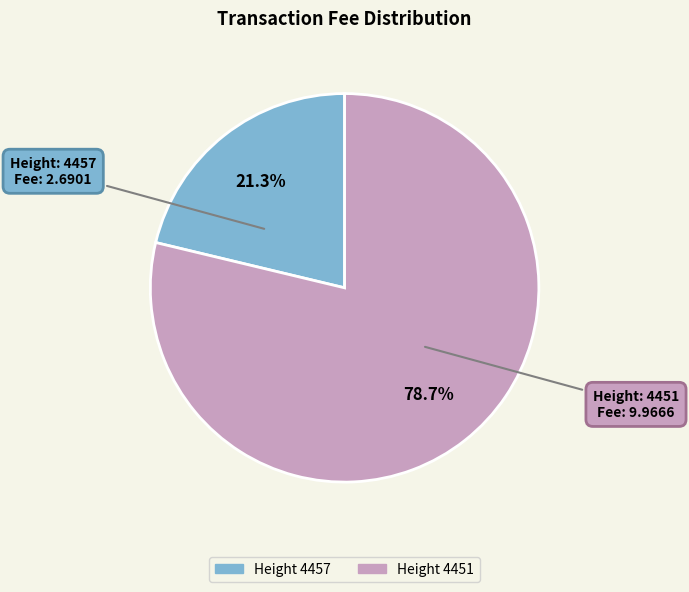

Is there a majority slice in this chart?

Yes